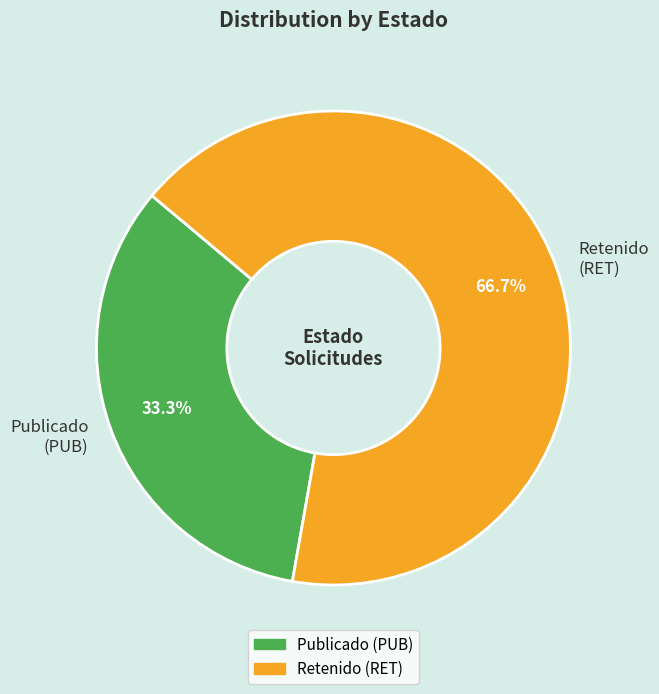

Do Publicado (PUB) and Retenido (RET) together represent more than half of the pie?

Yes